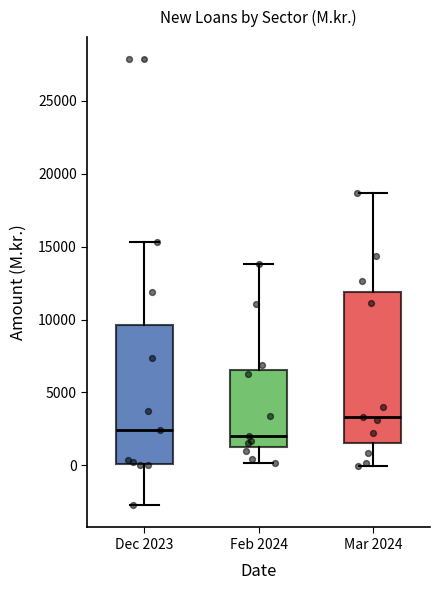

Reading left to right, transcribe this box plot: for each box, give where its median line is, the range the box spans, and where its two whiskers end, as read against the y-axis. The values are not printed on the chart, so give them approximately, as read against the axis.

Dec 2023: median 2500, box 0 to 9500, whiskers -2500 to 15500
Feb 2024: median 2000, box 1500 to 6500, whiskers 0 to 14000
Mar 2024: median 3500, box 1500 to 12000, whiskers 0 to 18500